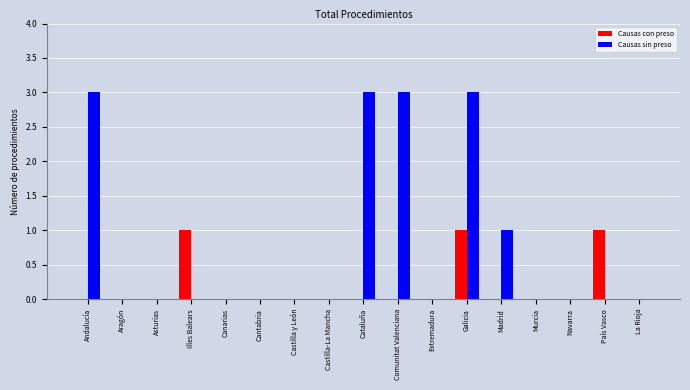

Which series has the largest total across all categories?

Causas sin preso